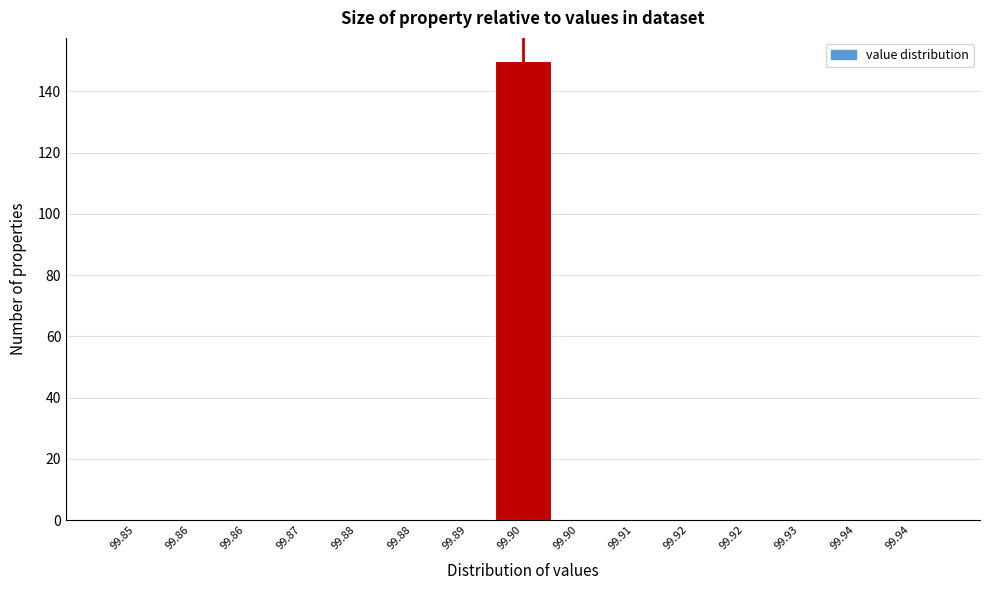

Are the bars horizontal?

No